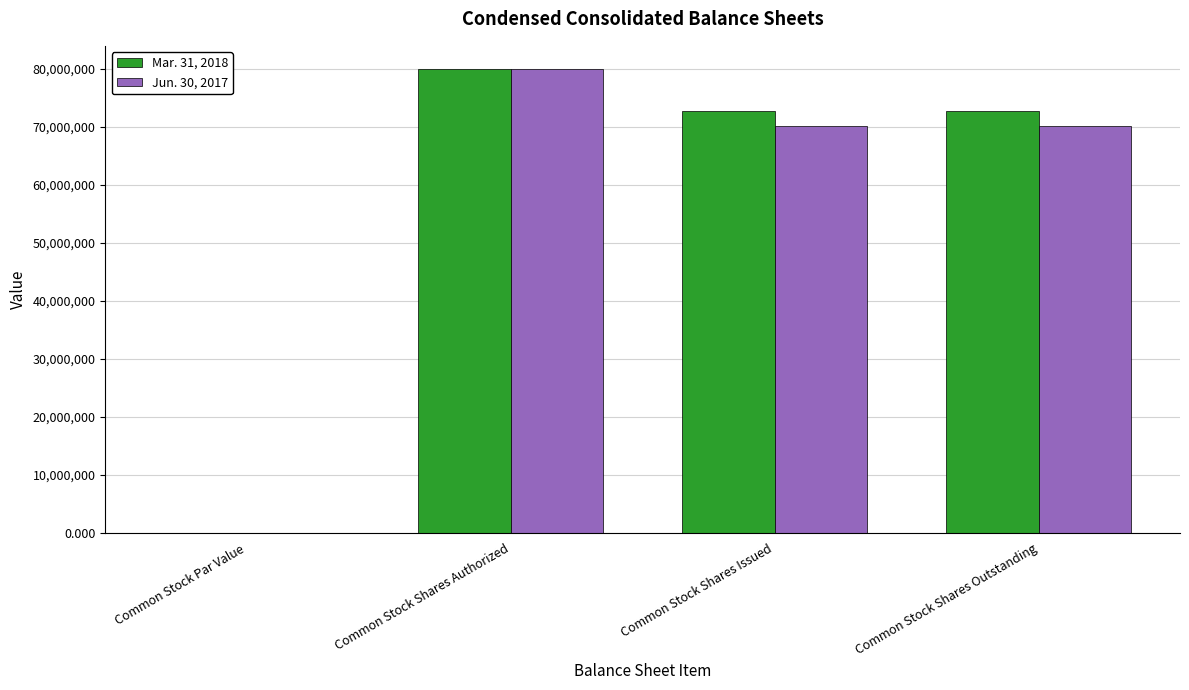

The value of Mar. 31, 2018 at Common Stock Shares Outstanding is 102874038.9. True or false?

False